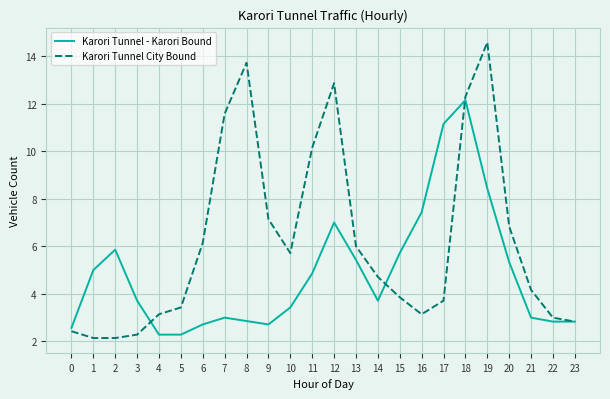

At how many categories does at least one series exceed 8?

7